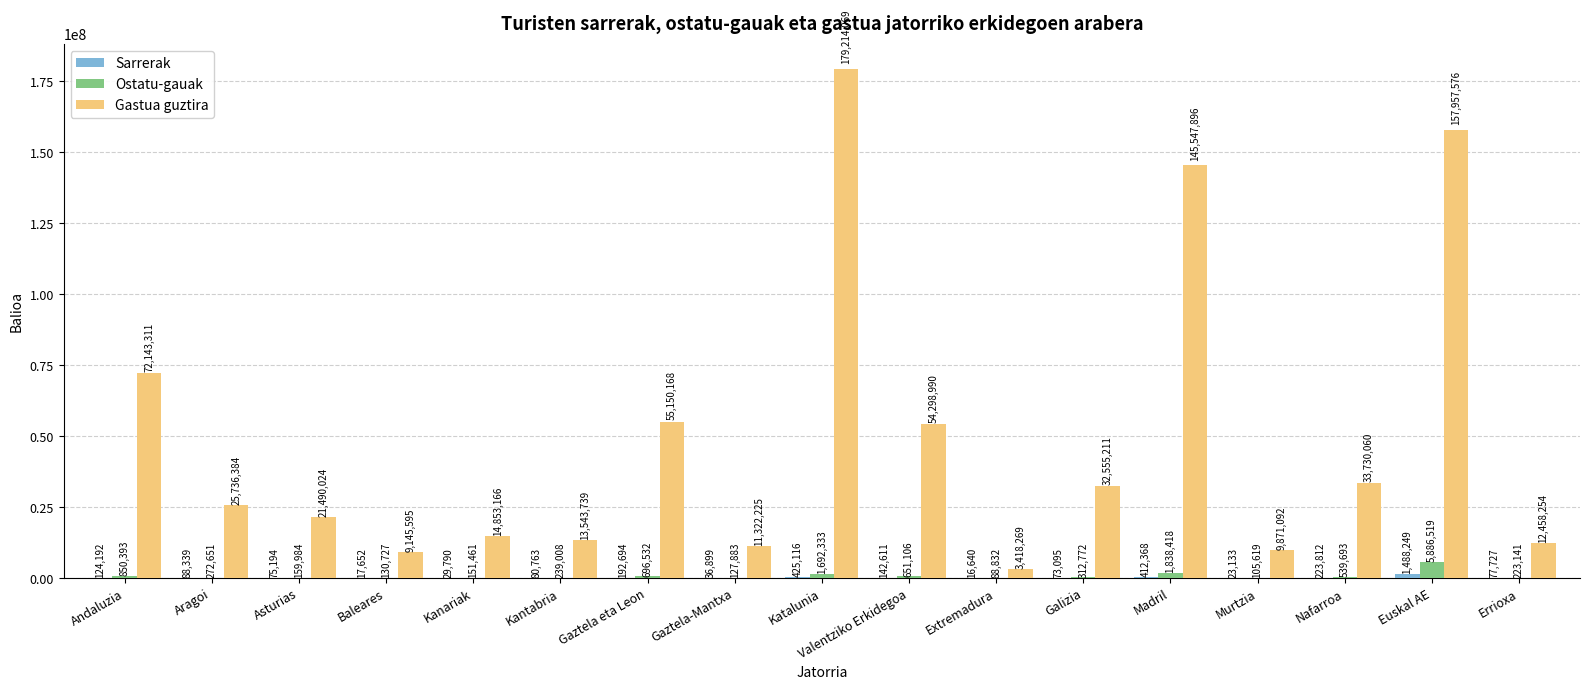

Which label corresponds to the largest value in the chart?

Katalunia